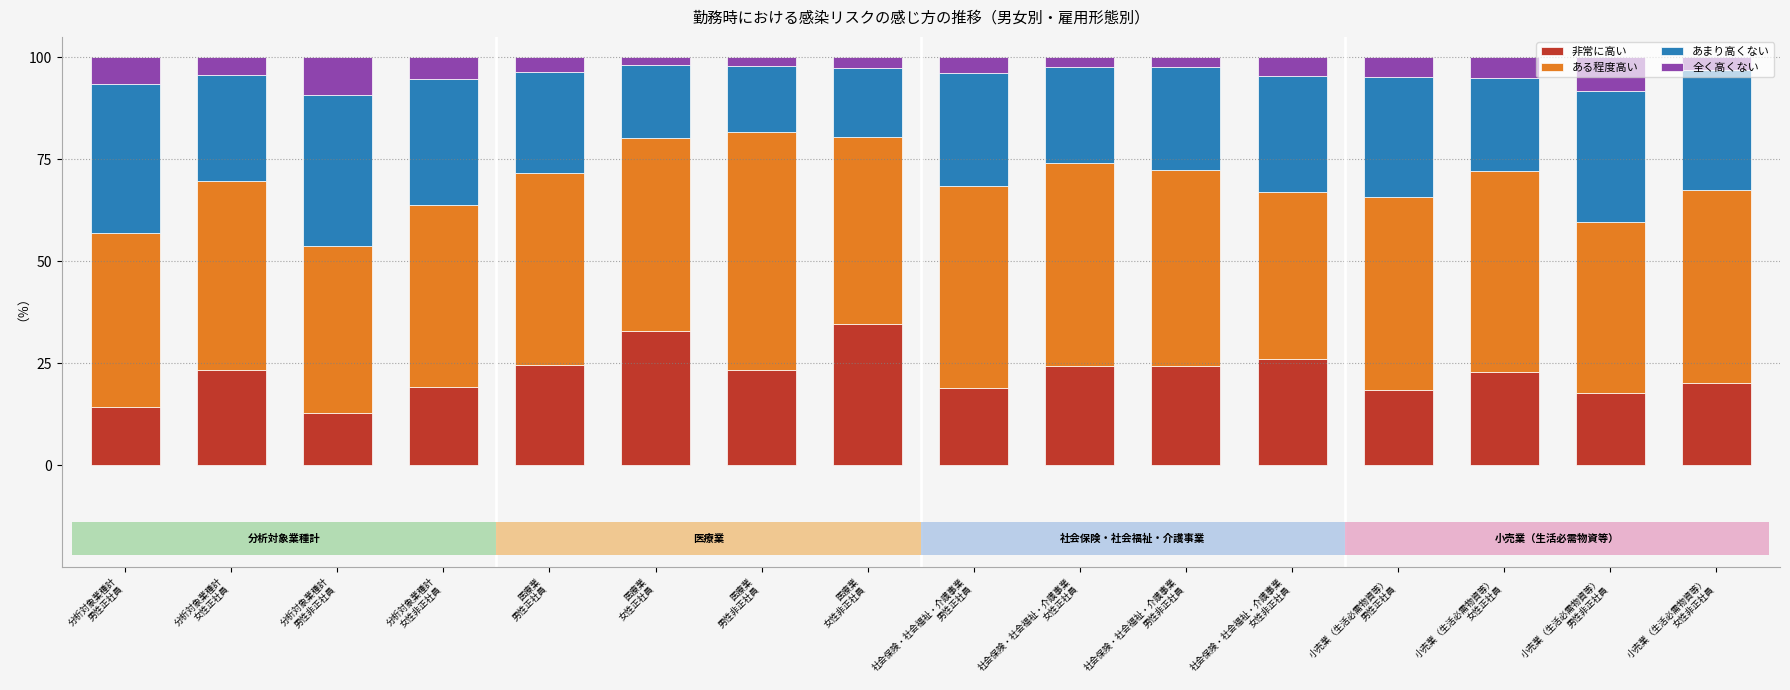

Where does the 非常に高い series first go above 23?

分析対象業種計
女性正社員